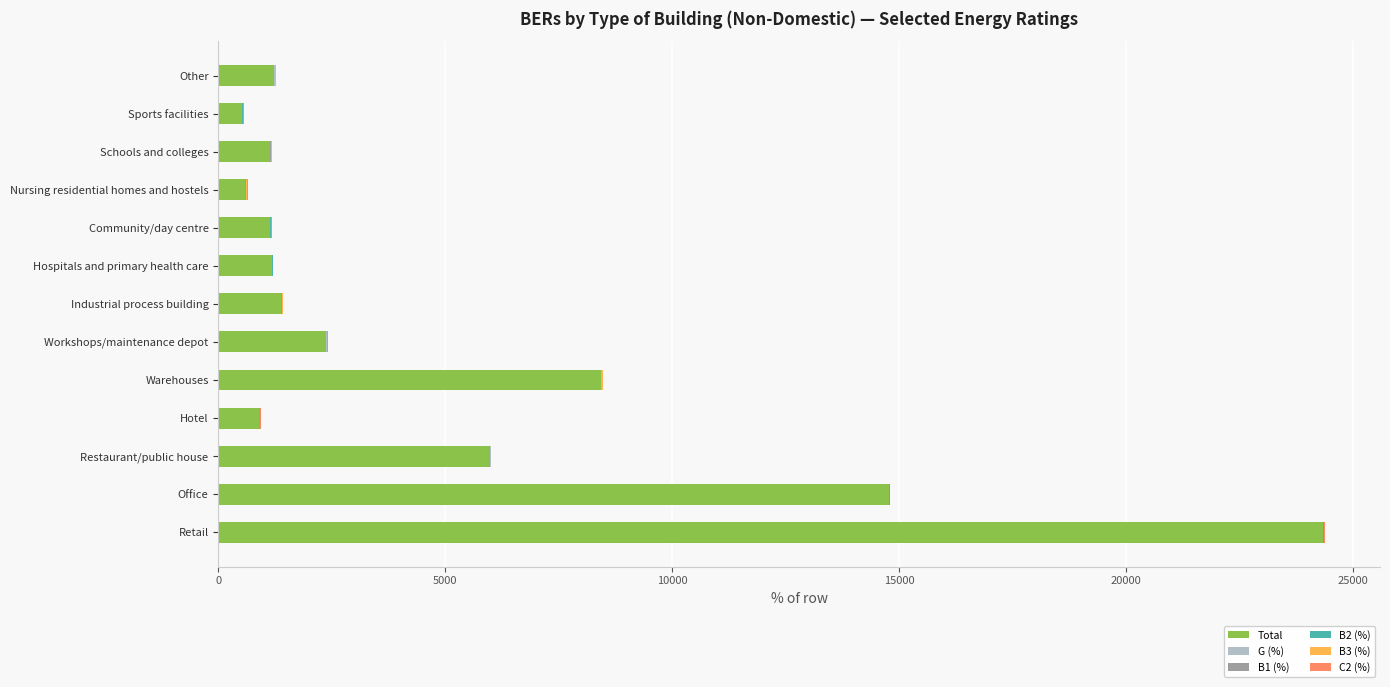

At which category is the sum across all series the highest?

Retail